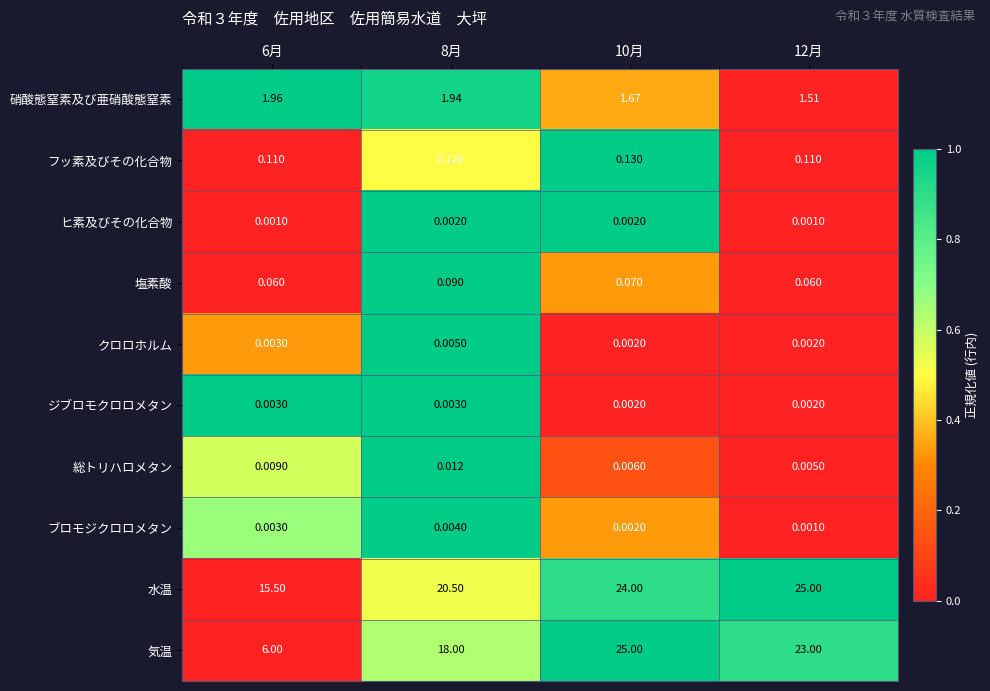

Rank the series at 8月 from lowest to highest value.

ヒ素及びその化合物, ジブロモクロロメタン, ブロモジクロロメタン, クロロホルム, 総トリハロメタン, 塩素酸, フッ素及びその化合物, 硝酸態窒素及び亜硝酸態窒素, 気温, 水温